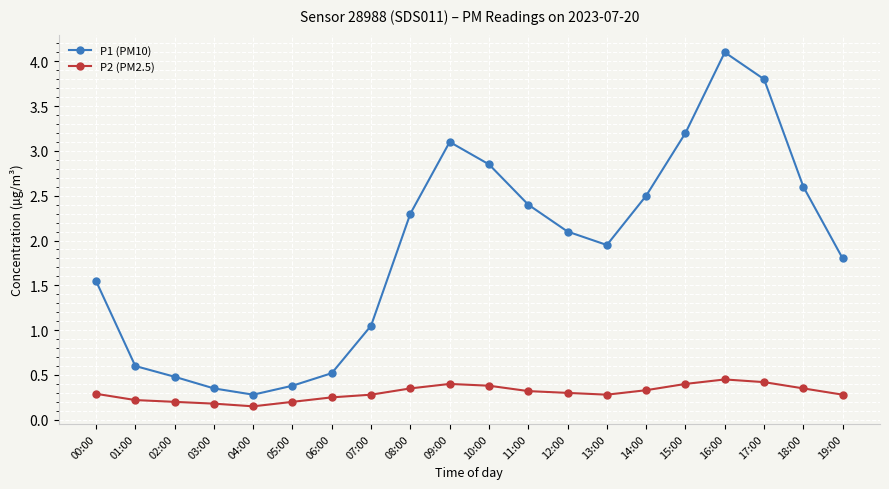

At 02:00, list the series in order from largest to smallest.

P1 (PM10), P2 (PM2.5)